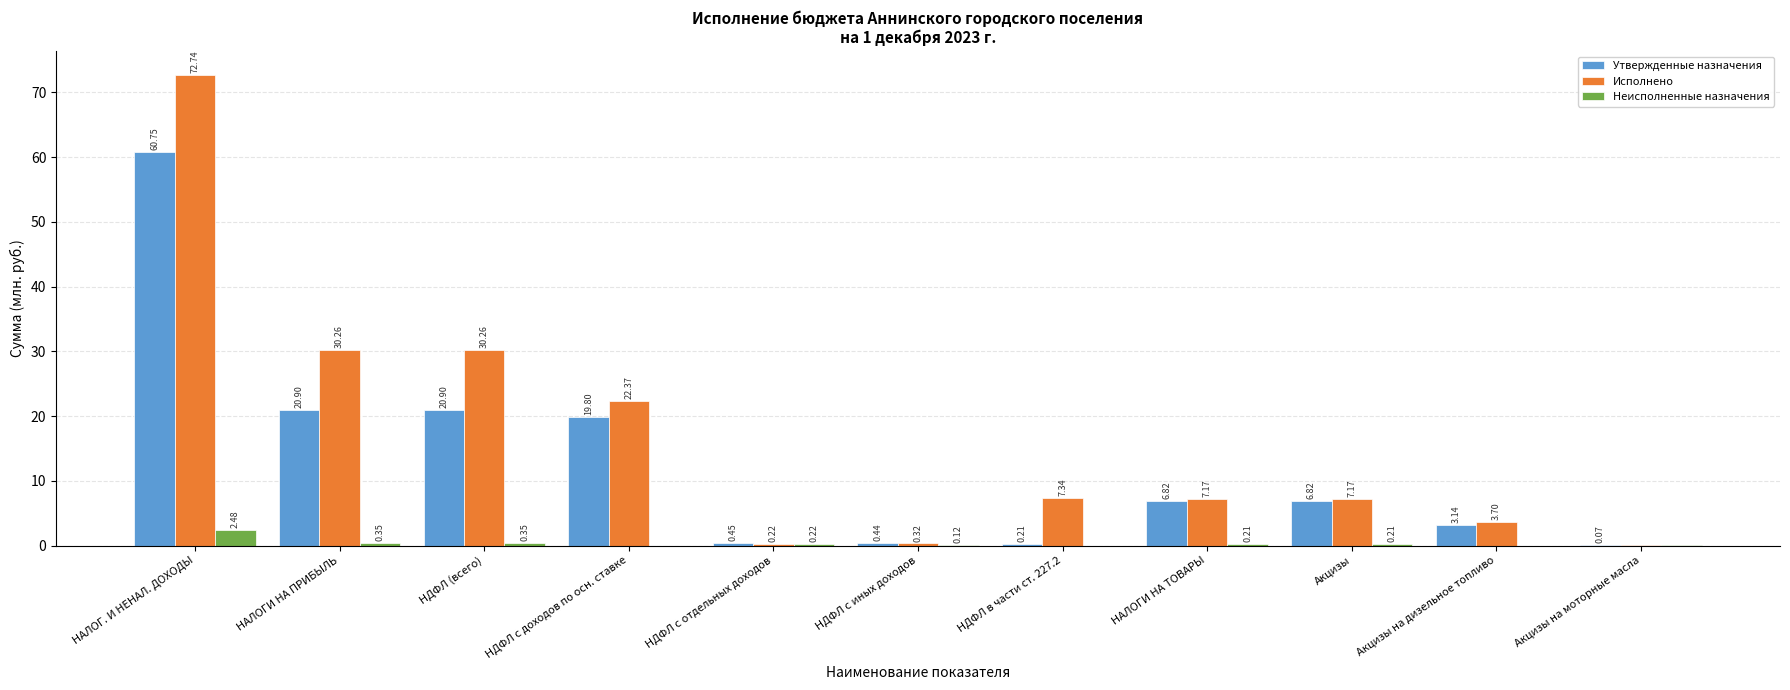

The Утвержденные назначения series shows 32.7 at НДФЛ (всего). True or false?

False